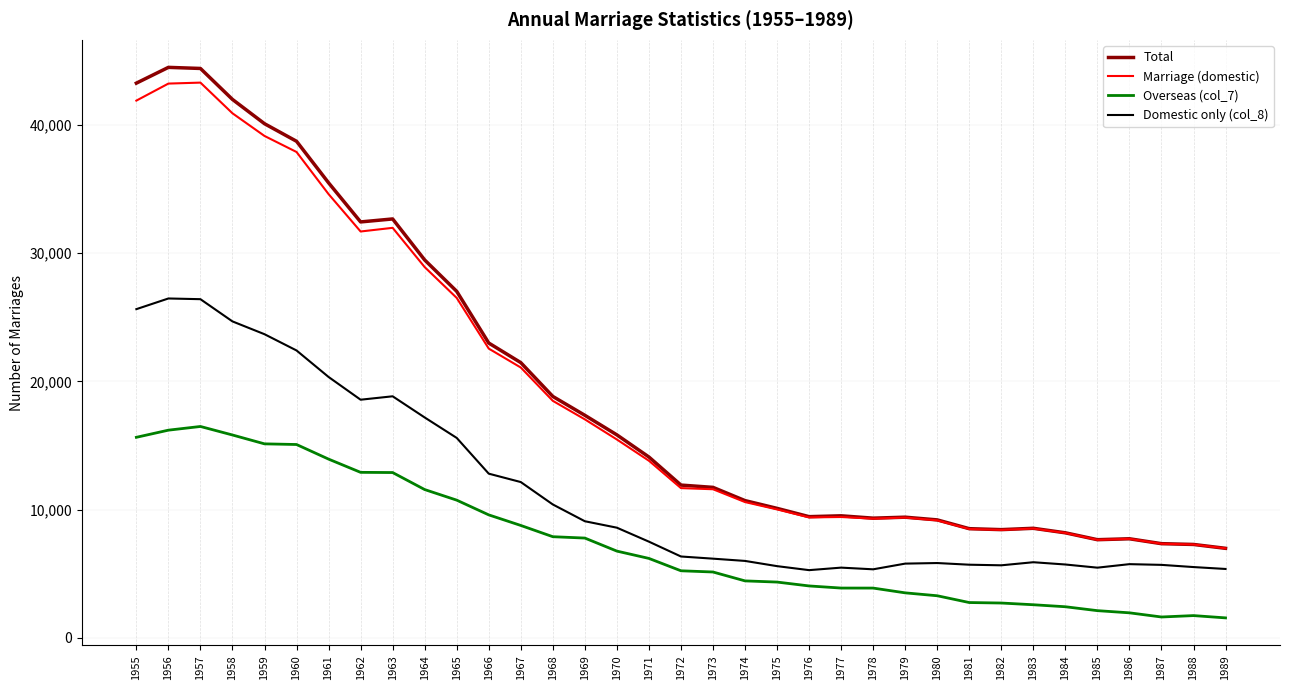

At how many categories does at least one series exceed 34154?

7